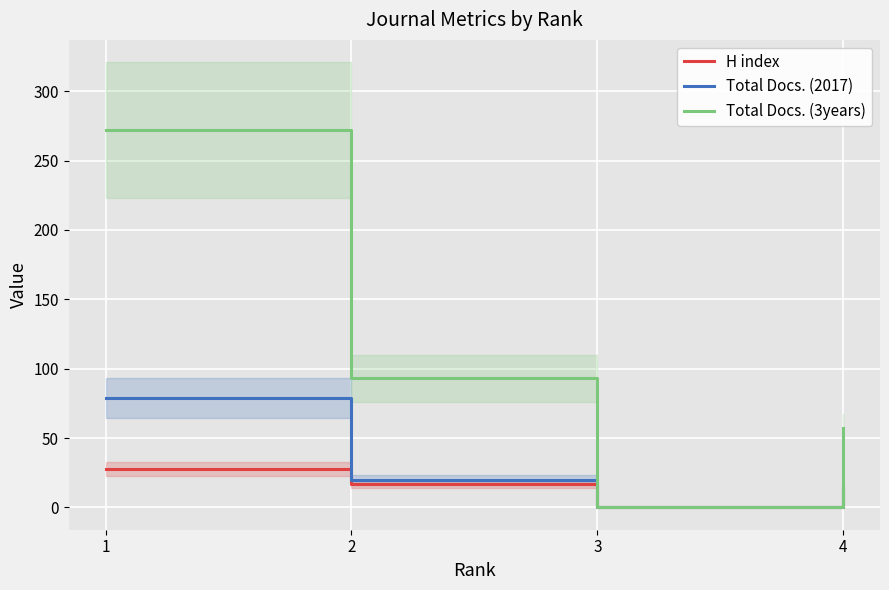

Reading left to right, extract all data points from this chart.

H index: 1=28	2=17	3=0	4=13
Total Docs. (2017): 1=79	2=20	3=0	4=14
Total Docs. (3years): 1=272	2=93	3=0	4=57